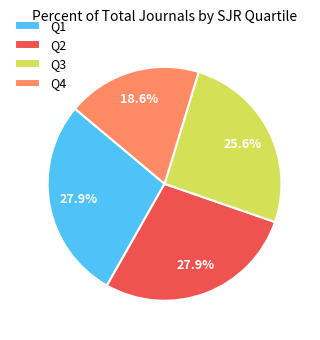

How much of the chart is everything except Q2?

72.1%